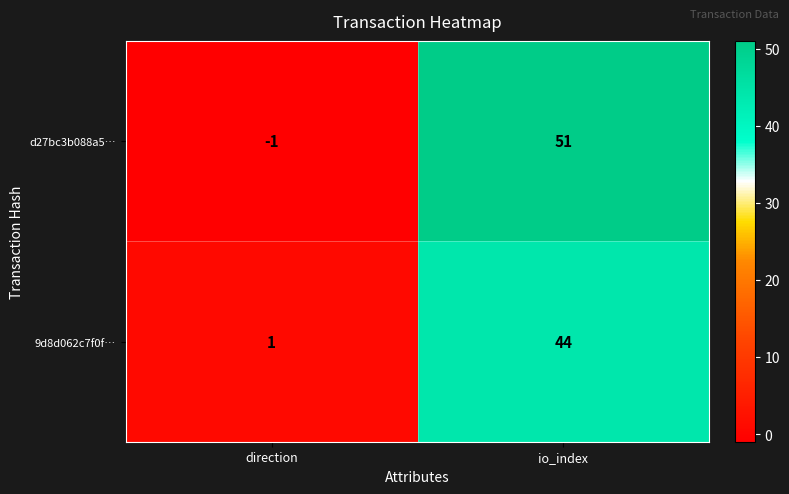

What is the difference between the maximum and minimum values in the d27bc3b088a5… series?

52